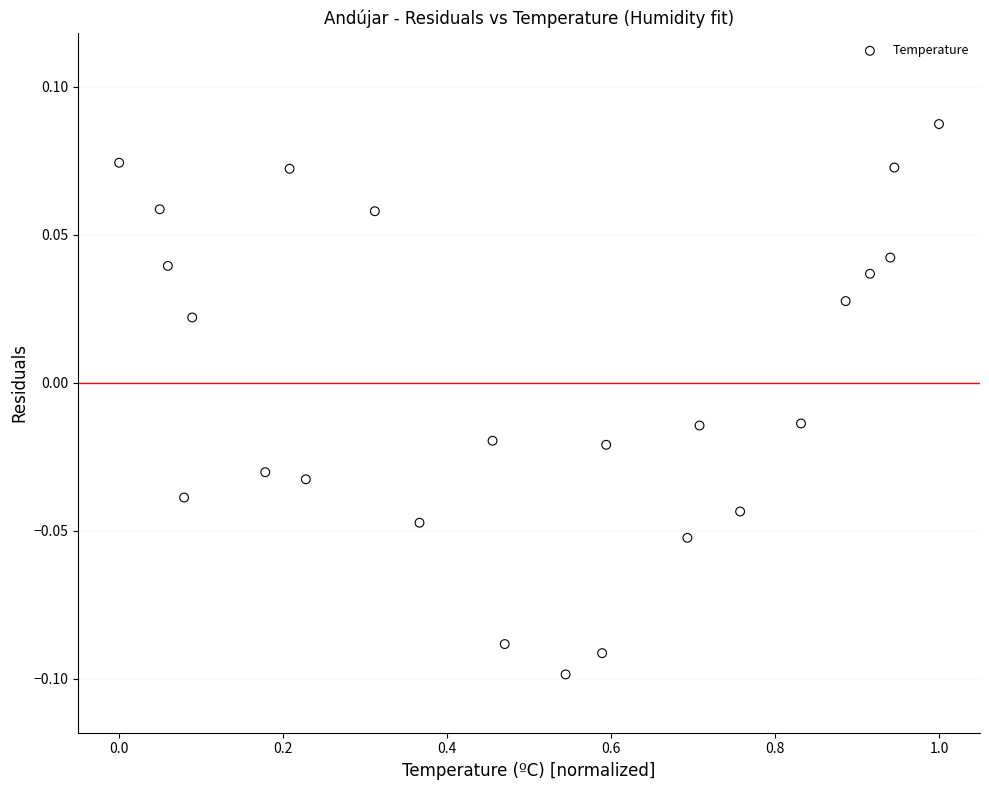

What is the range of X values (max minus min)?

1.0